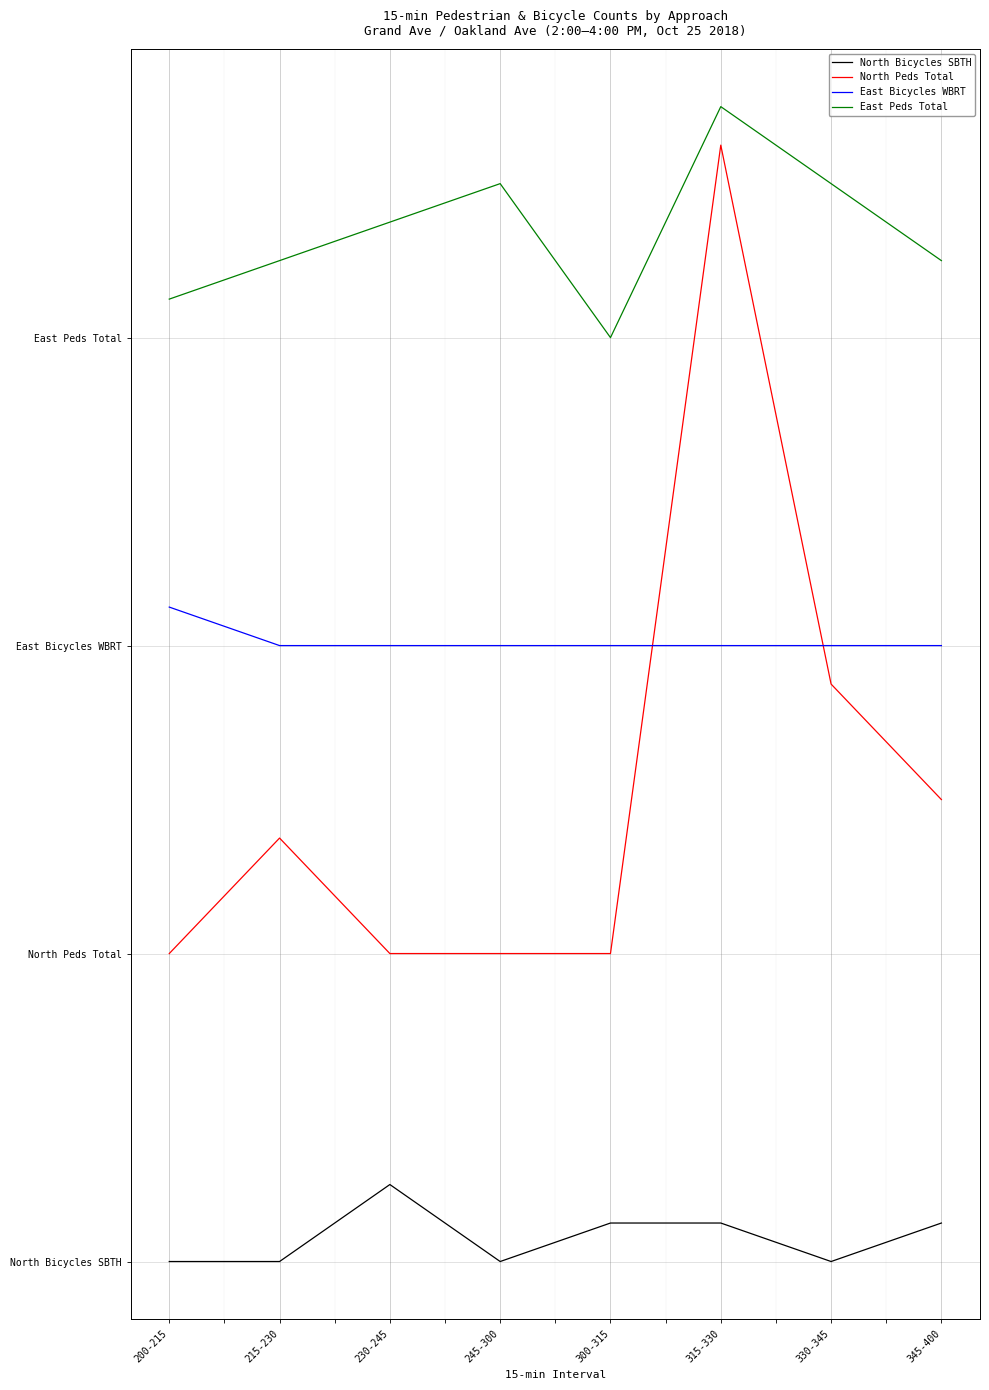

Reading left to right, extract all data points from this chart.

North Bicycles SBTH: 0	0	2	0	1	1	0	1
North Peds Total: 8	11	8	8	8	29	15	12
East Bicycles WBRT: 17	16	16	16	16	16	16	16
East Peds Total: 25	26	27	28	24	30	28	26